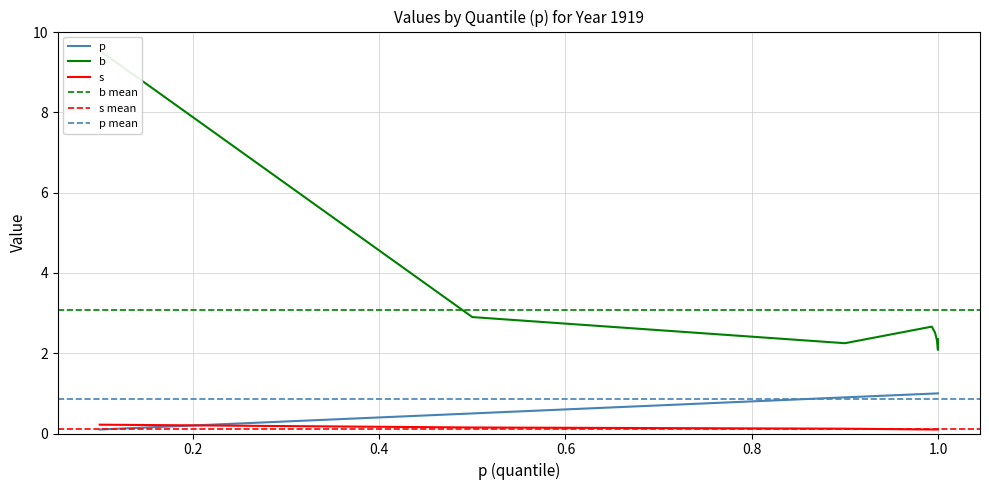

Does the chart display data point markers on the line(s)?

No